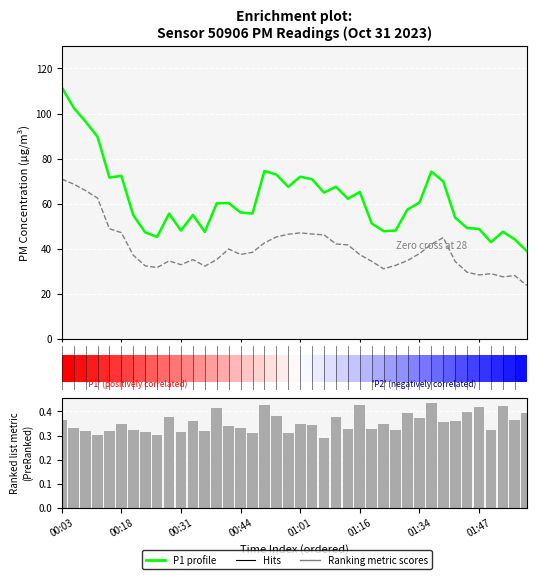

True or false: P1 (PM10) has a value of 72.0 at 20.

True